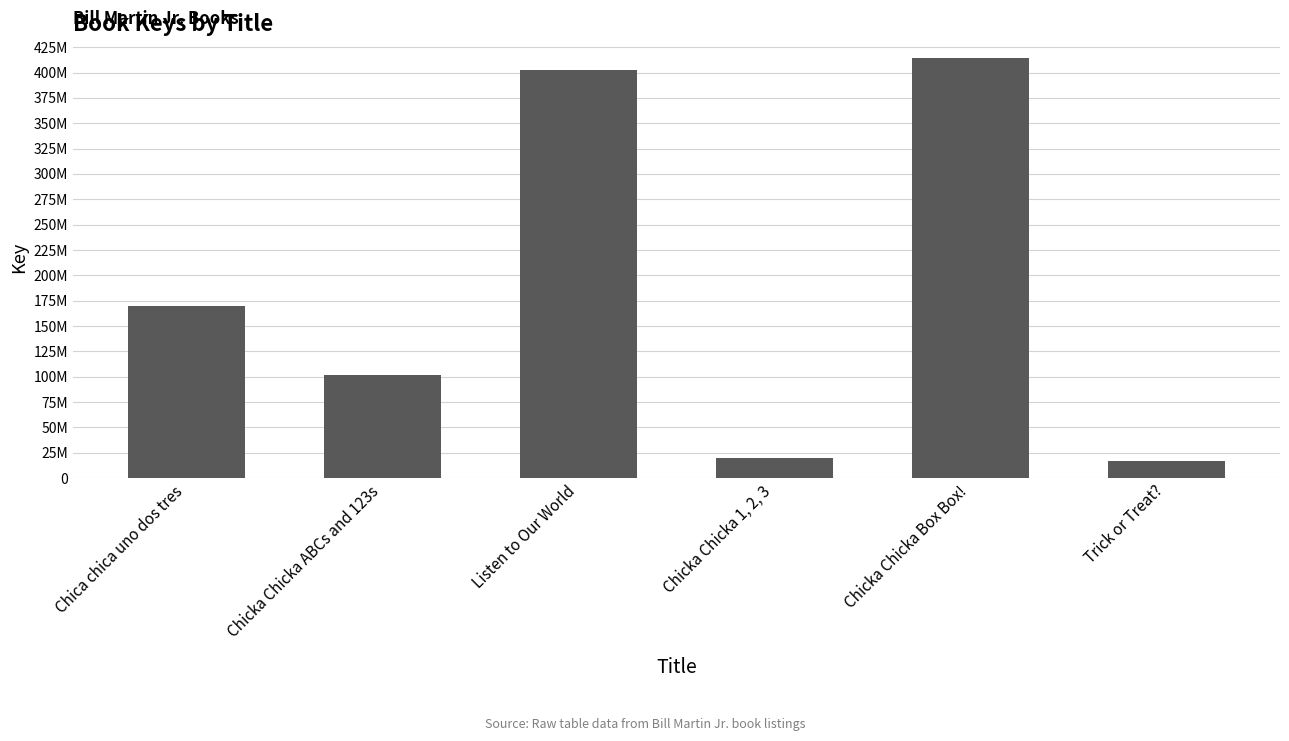

What is the difference between the second highest and minimum values?

385653560